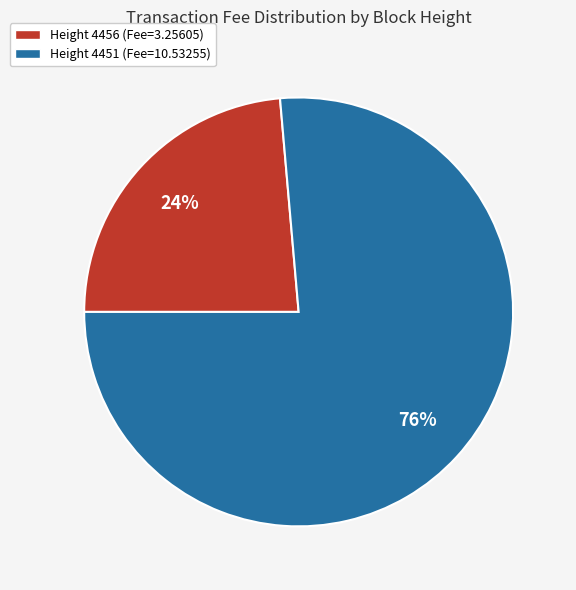

To the nearest percent, what is the average slice percentage?

50%